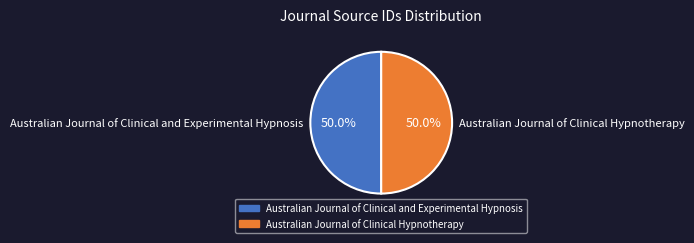

What percentage do Australian Journal of Clinical Hypnotherapy and Australian Journal of Clinical and Experimental Hypnosis together represent?

100.0%